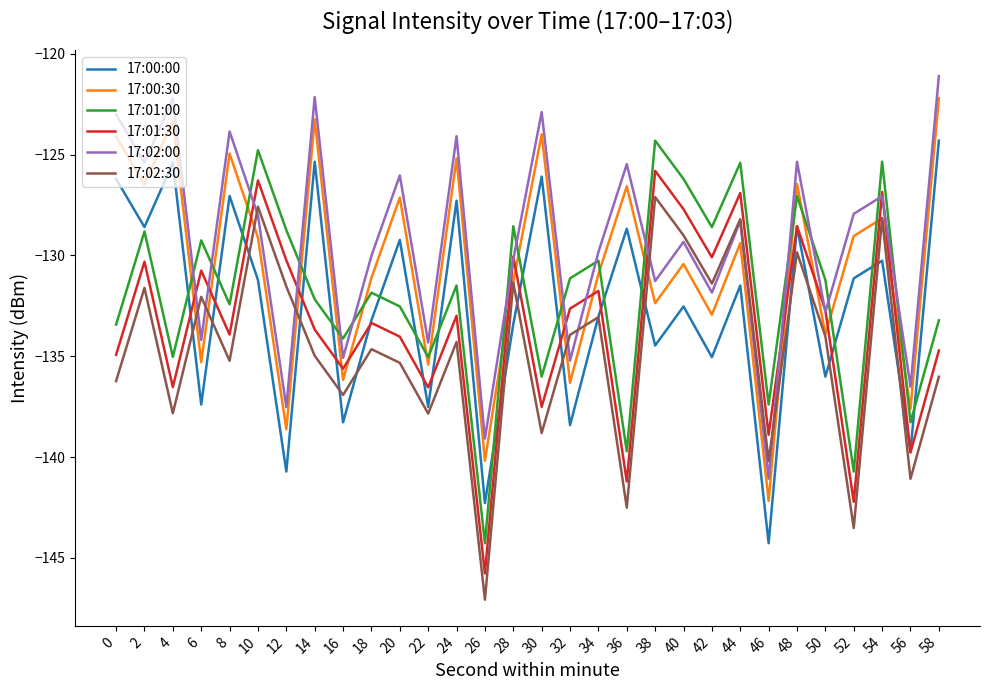

Count the number of data series in this chart.

6